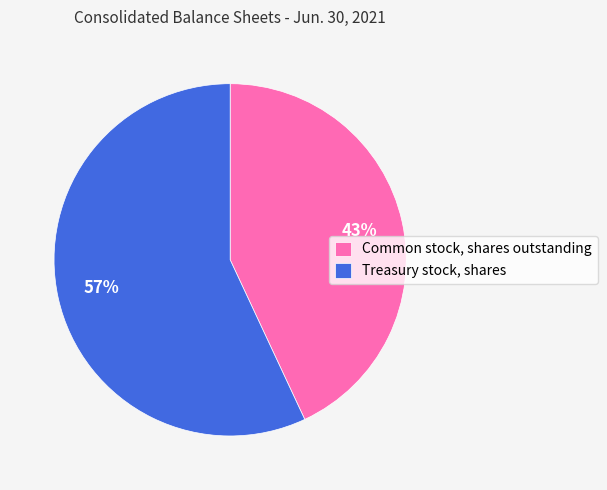

To the nearest percent, what is the difference between the Treasury stock, shares and Common stock, shares outstanding slice percentages?

14%